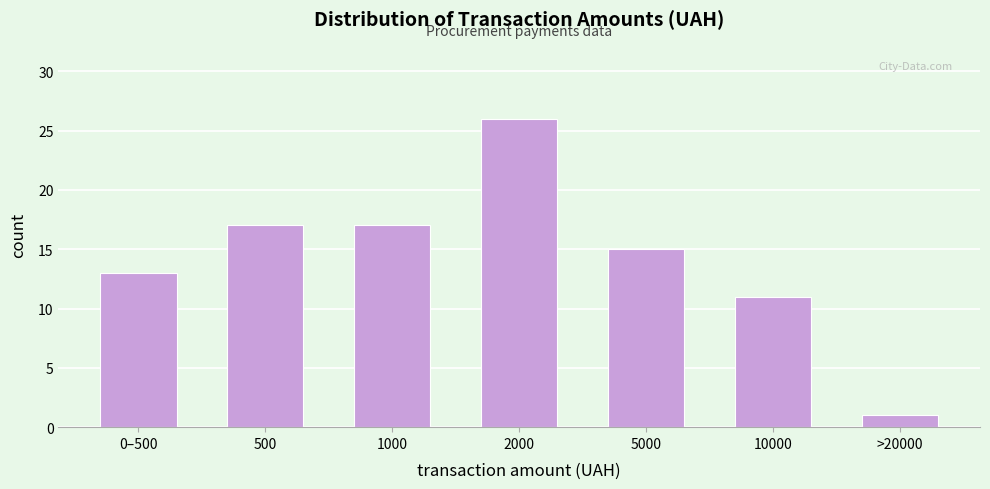

Reading right to left, list all the values displayed in this chart.

>20000=1	10000=11	5000=15	2000=26	1000=17	500=17	0–500=13